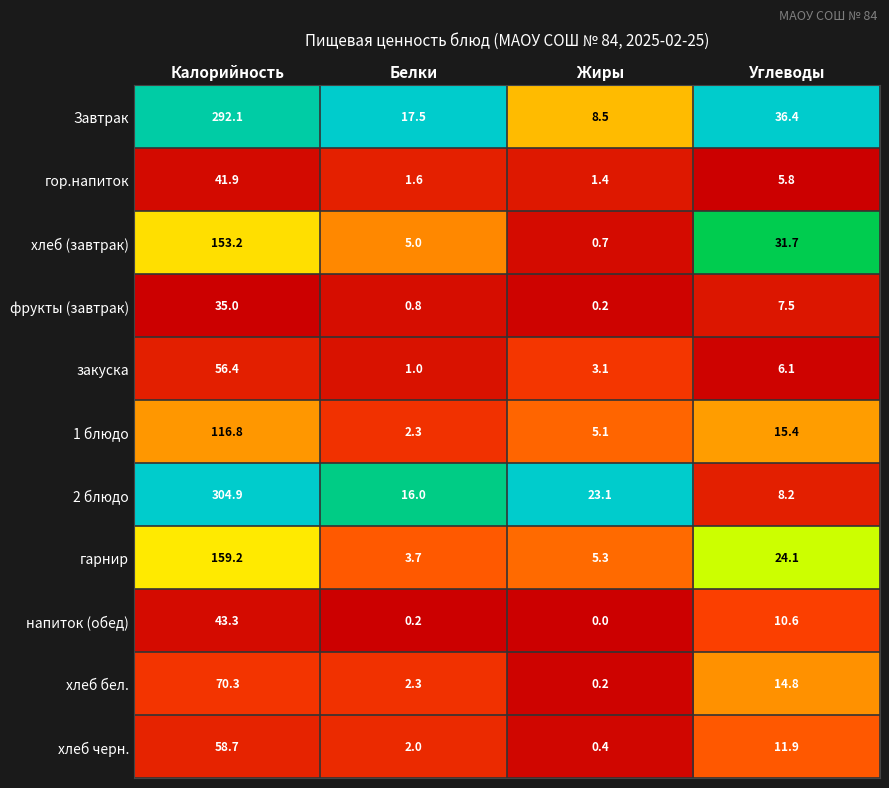

At how many categories does at least one series exceed 0?

4